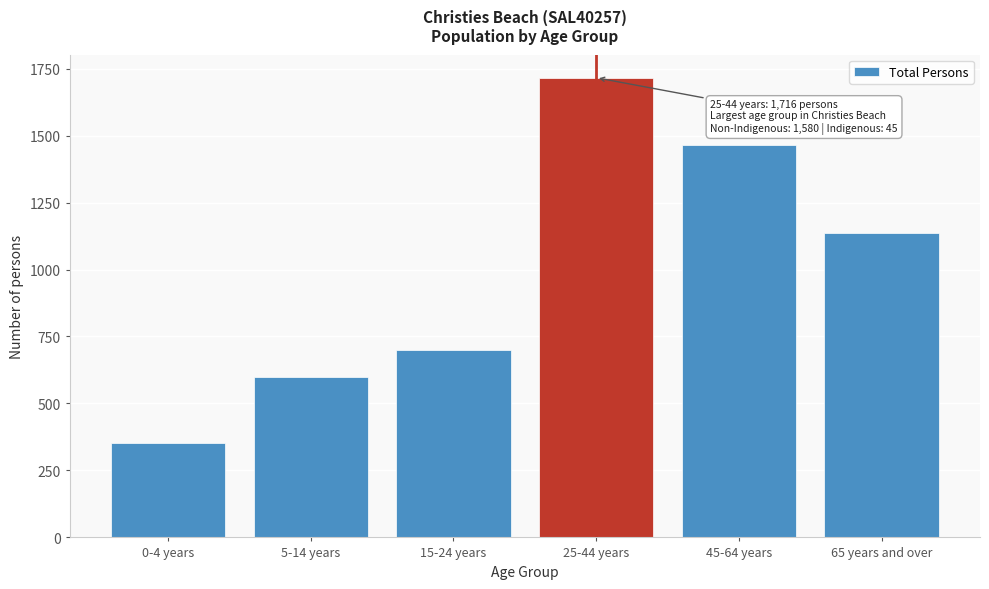

Reading left to right, extract all data points from this chart.

351	600	699	1716	1464	1136